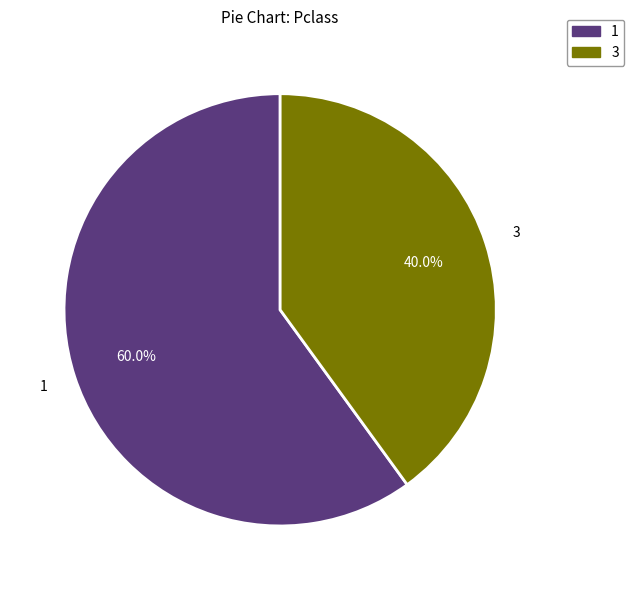

How many segments does this pie chart have?

2